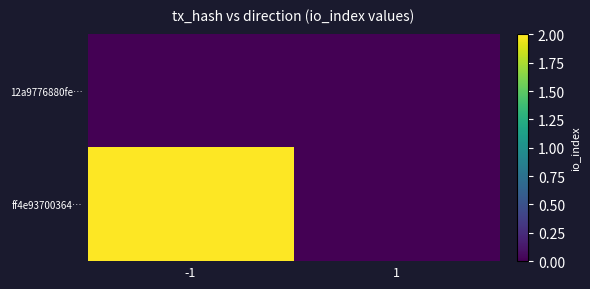

Which series has the widest spread of values?

ff4e93700364…